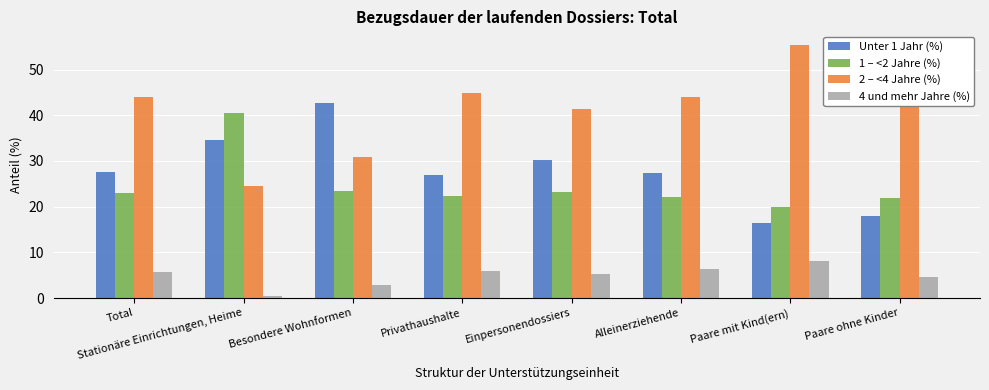

Between Total and Stationäre Einrichtungen, Heime, which is larger?

Stationäre Einrichtungen, Heime